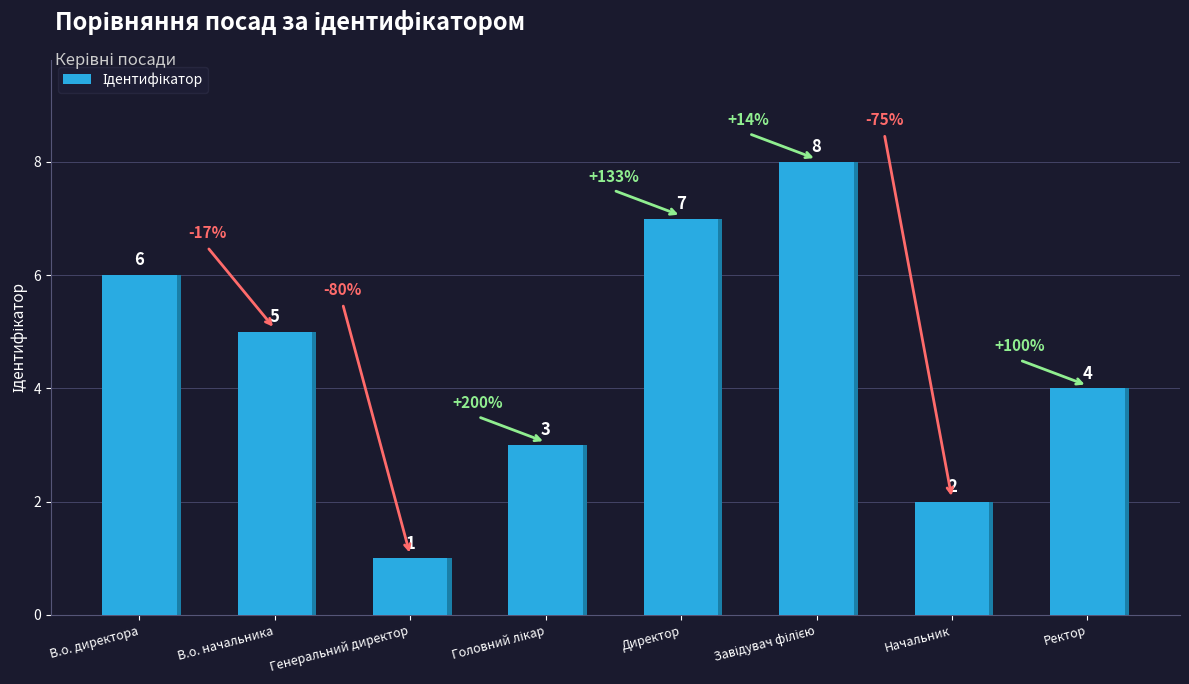

What is the change in value from Директор to Ректор?

-3